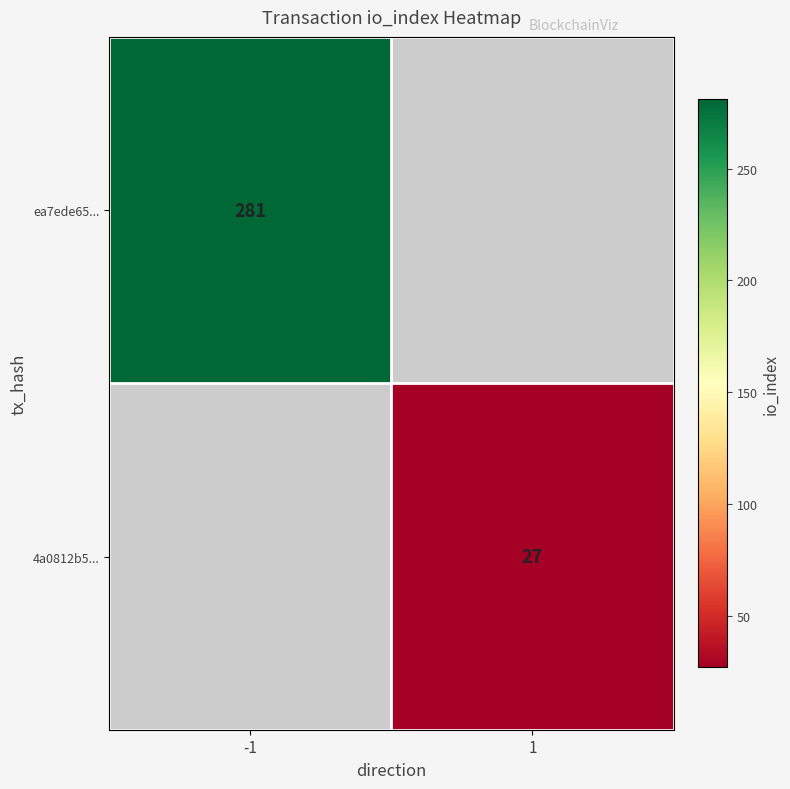

Is the value of ea7ede65... at -1 greater than the value of 4a0812b5... at 1?

Yes